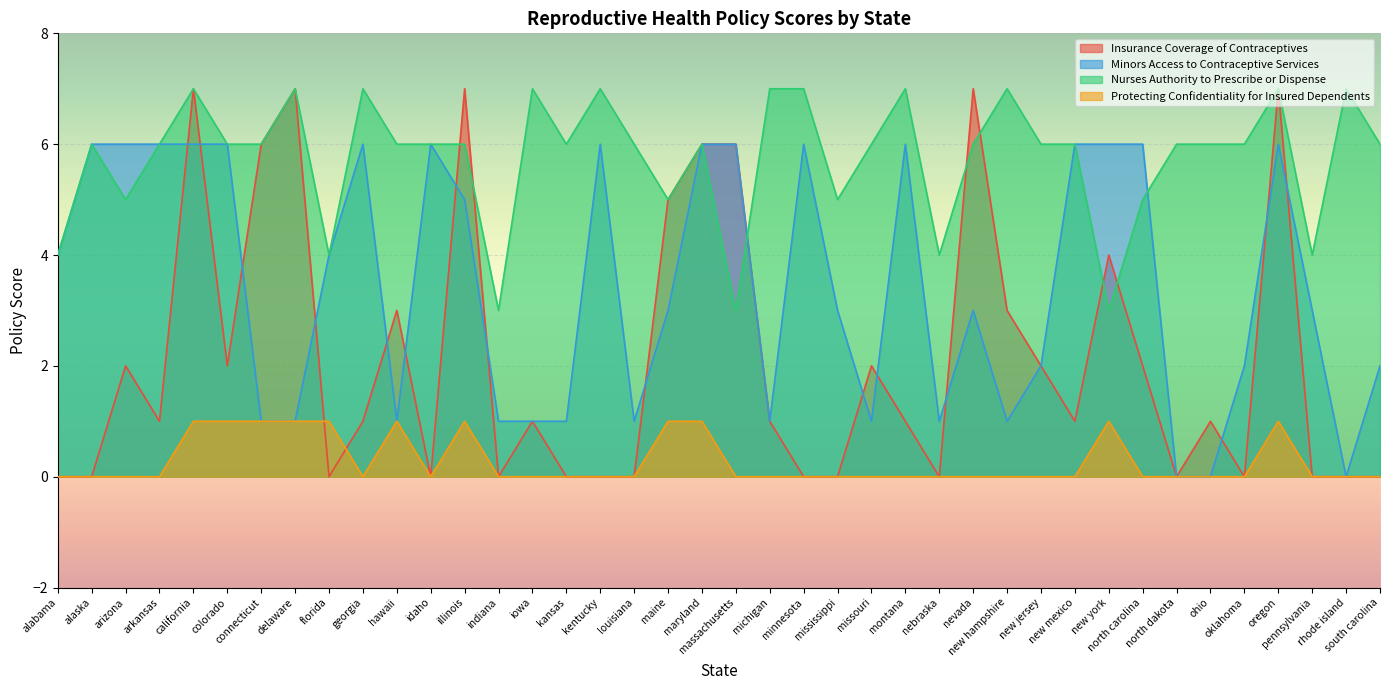

Where is Minors Access to Contraceptive Services nearest to the value 3?

maine